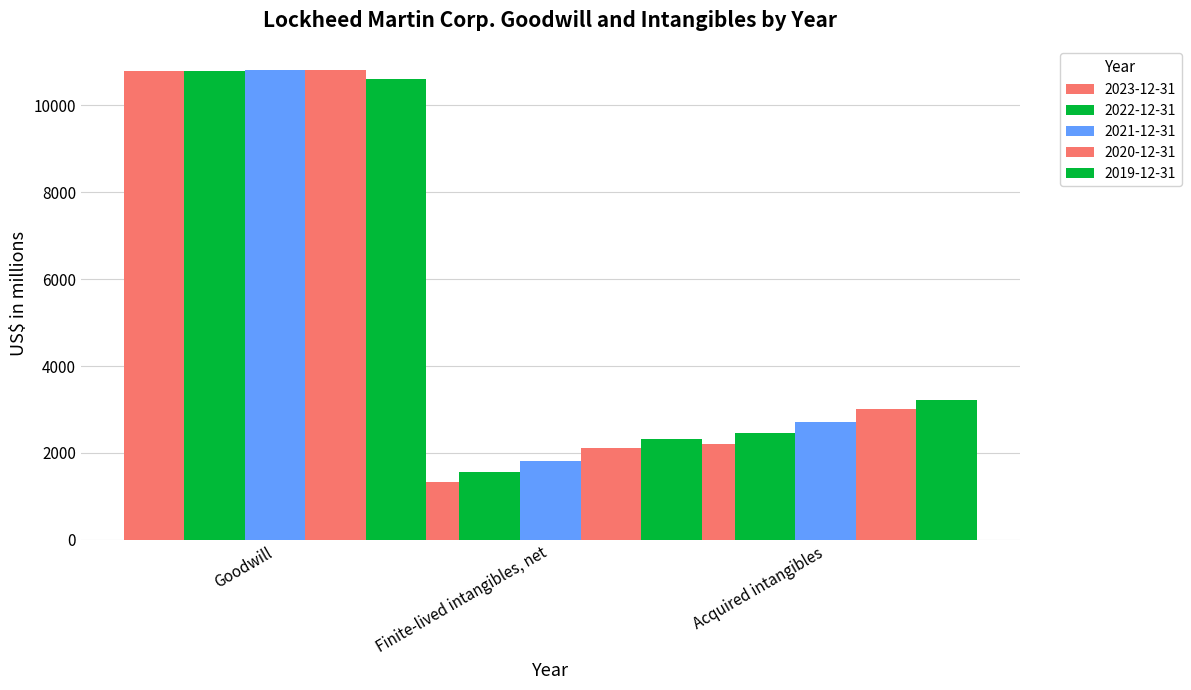

Which series has the largest range (max minus min)?

2023-12-31